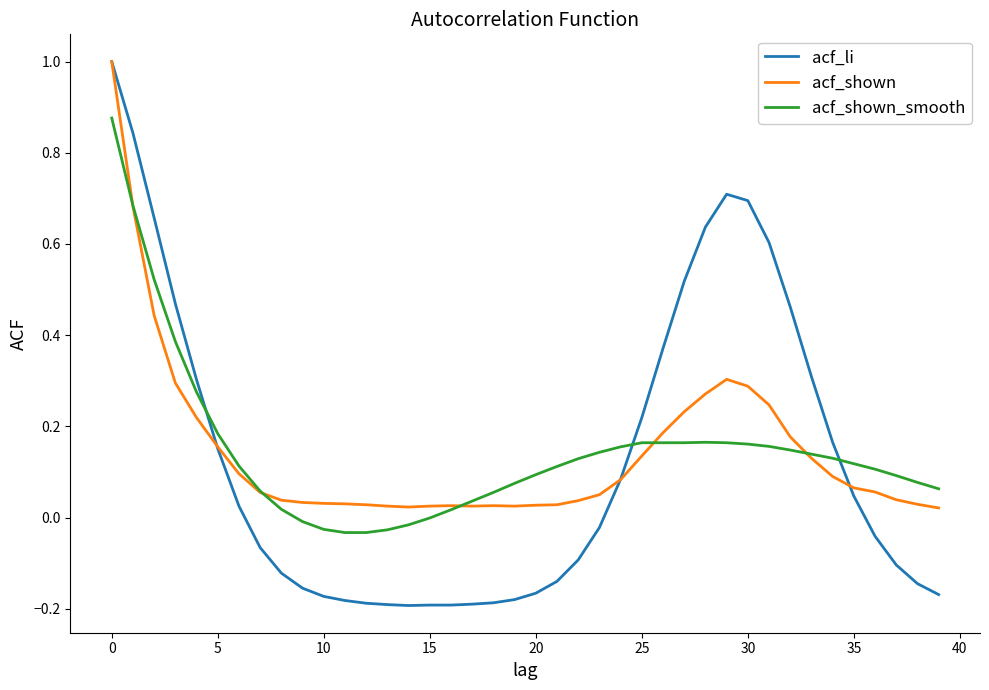

What is the highest value of the acf_li series?

1.0